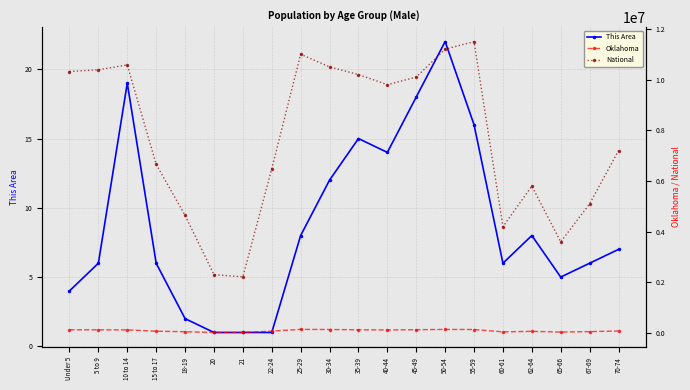

How many lines are shown in the chart?

3